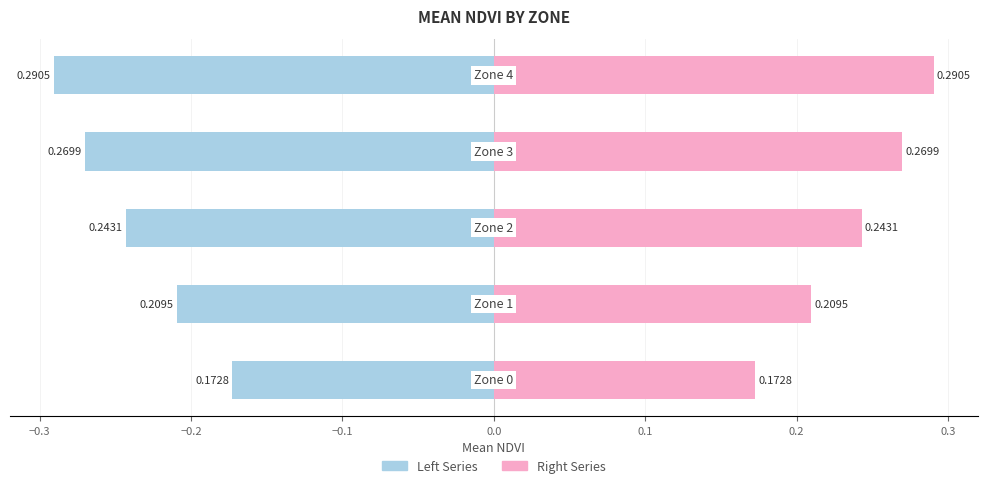

Reading right to left, list all the values displayed in this chart.

Left (Mean NDVI): -0.3	-0.3	-0.2	-0.2	-0.2
Right (Mean NDVI): 0.3	0.3	0.2	0.2	0.2